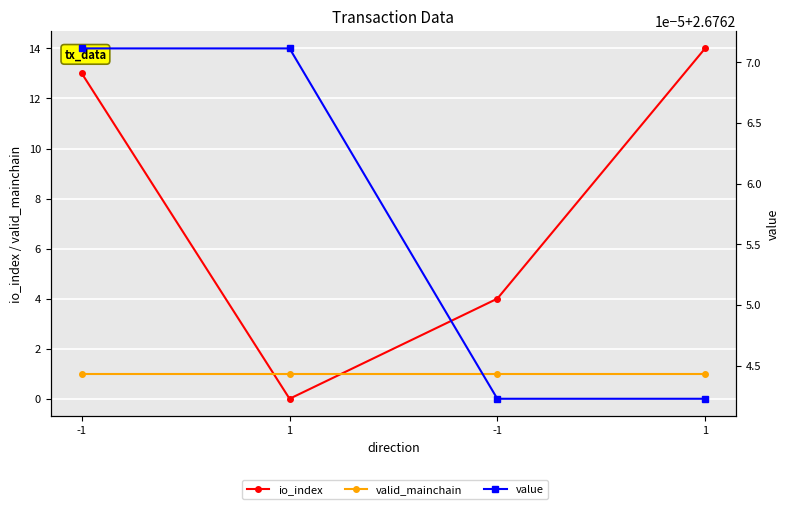

The value of io_index at -1 is 4.0. True or false?

True